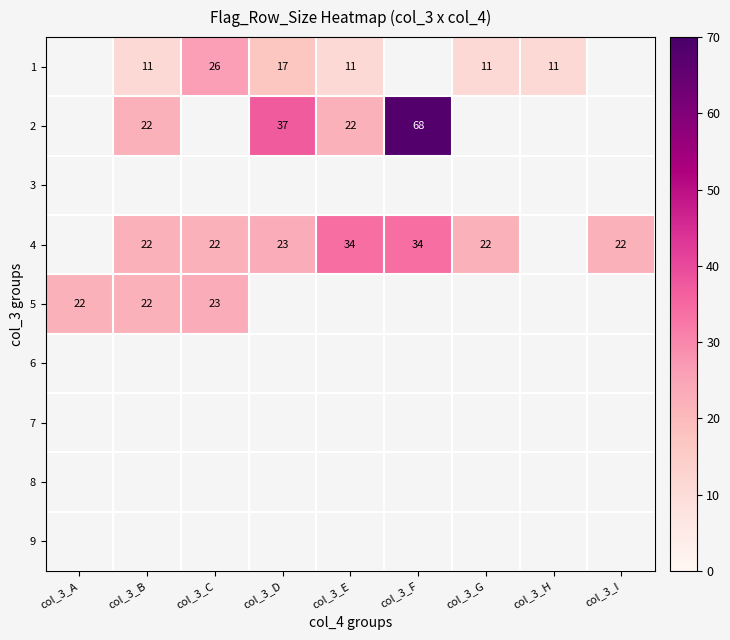

Is the value of 4 at col_3_D greater than the value of 2 at col_3_F?

No